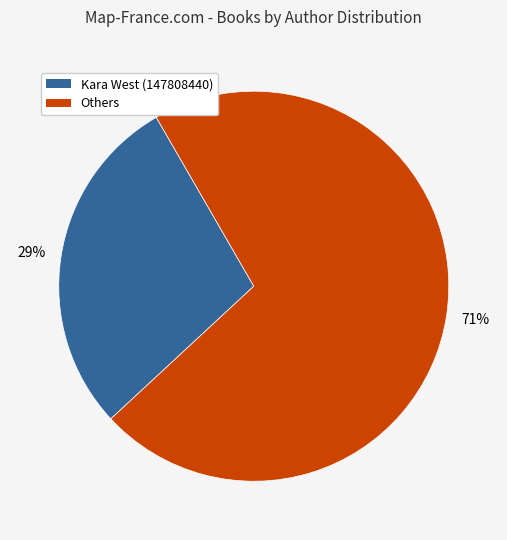

Which slice is the largest?

Others